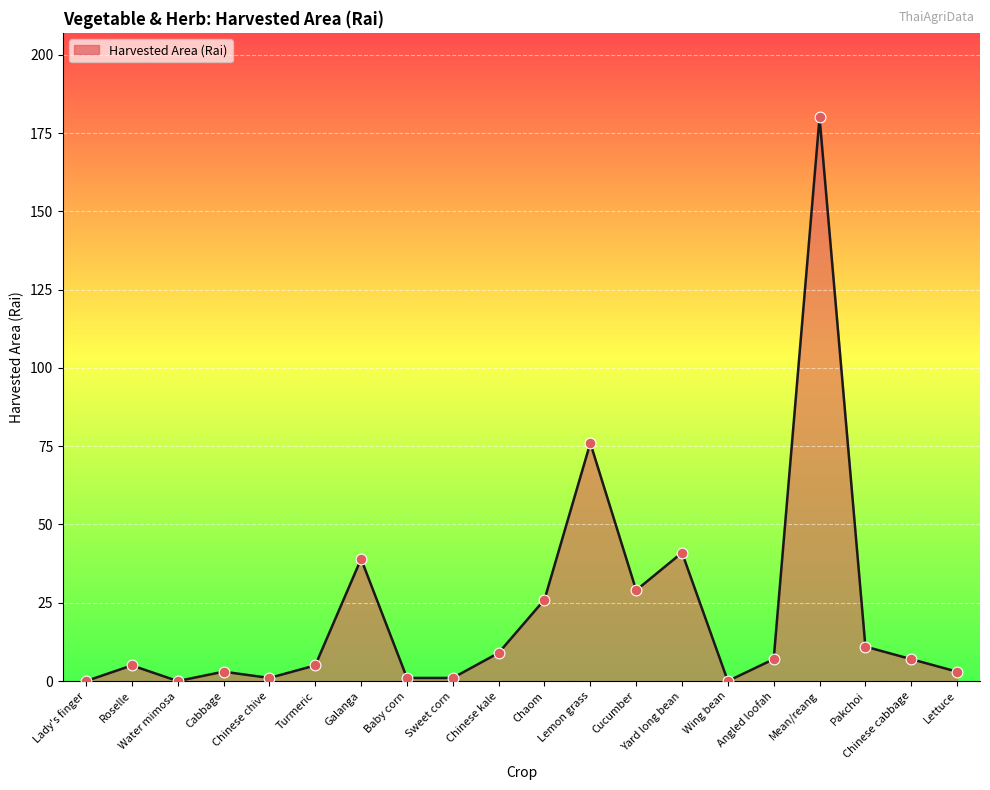

What is the change in value from Turmeric to Baby corn?

-4